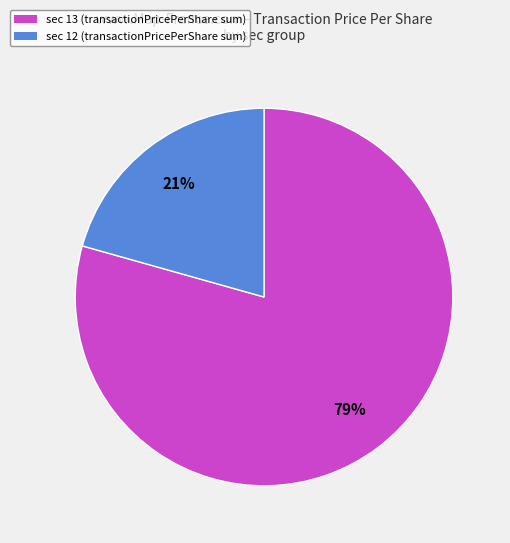

To the nearest percent, what is the average slice percentage?

50%